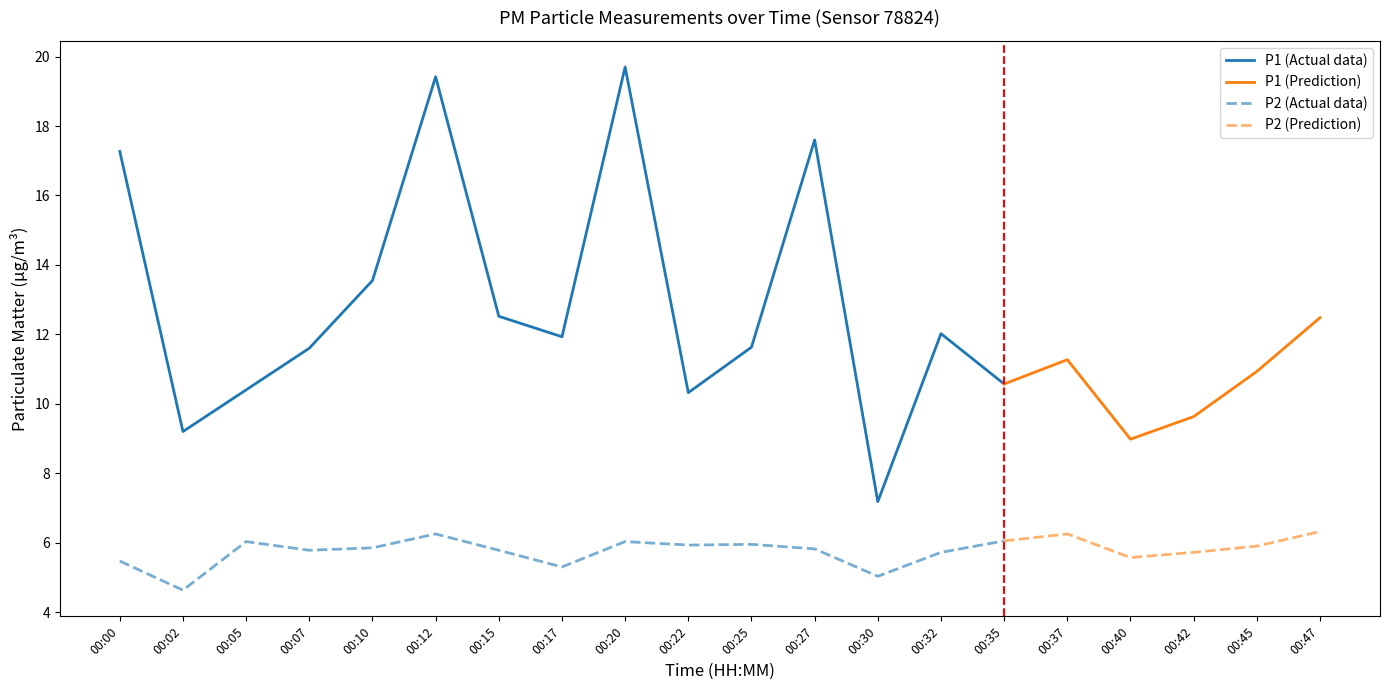

At which category is the sum across all series the highest?

00:20